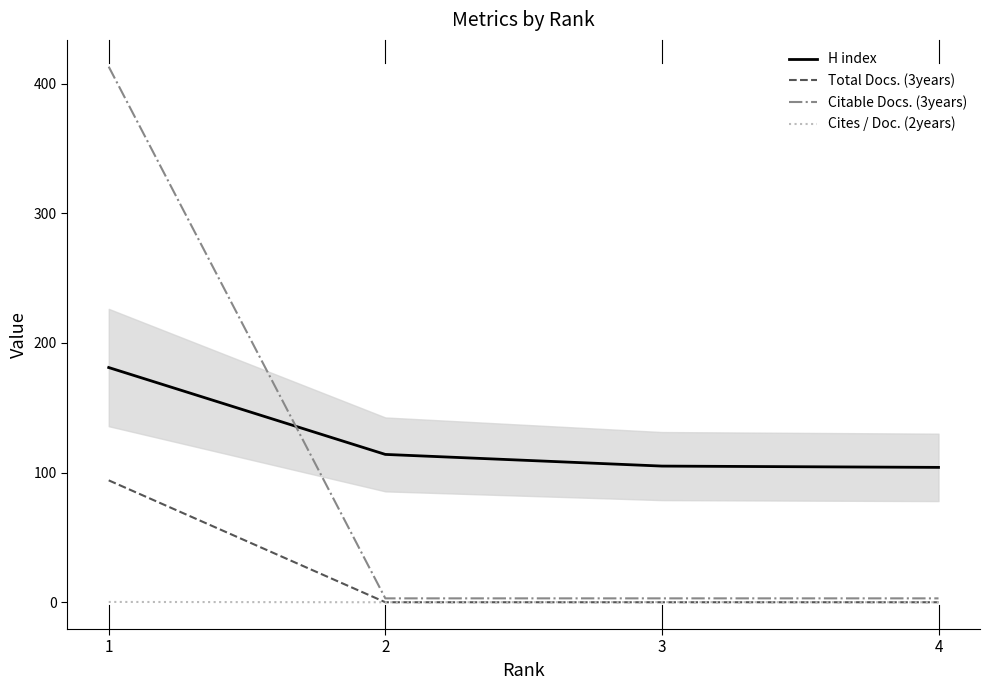

At 1, list the series in order from smallest to largest.

Cites / Doc. (2years), Total Docs. (3years), H index, Citable Docs. (3years)